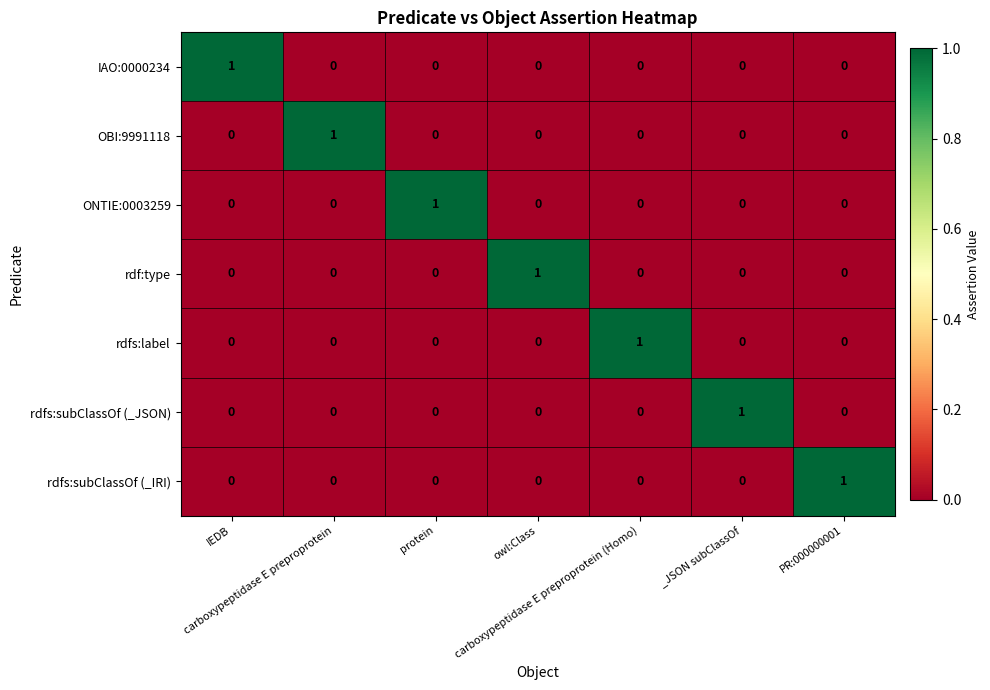

How many rdfs:label values are between 0 and 1?

7